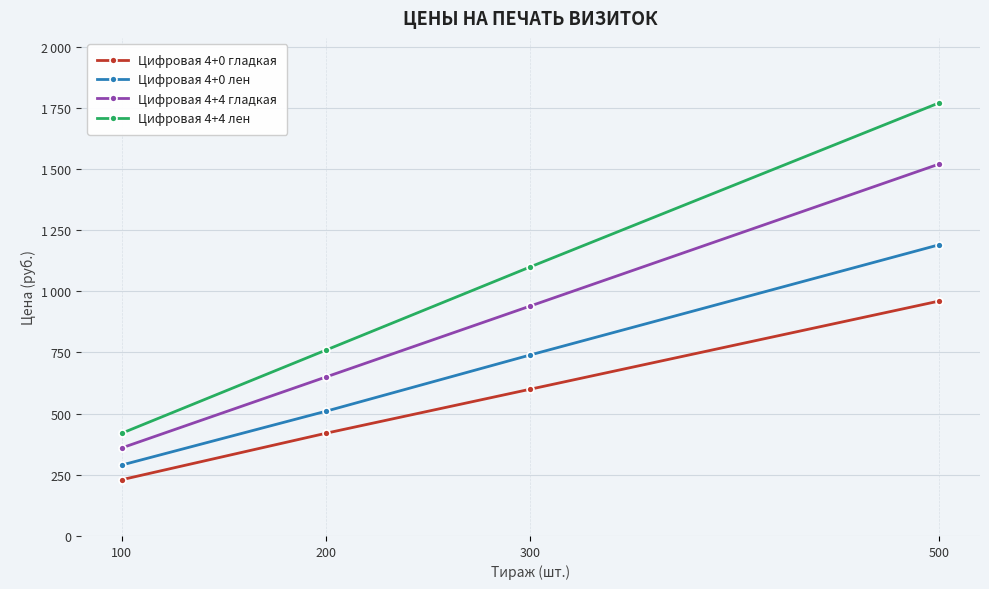

What is the approximate value of Цифровая 4+4 гладкая at 100, to the nearest 100?

400